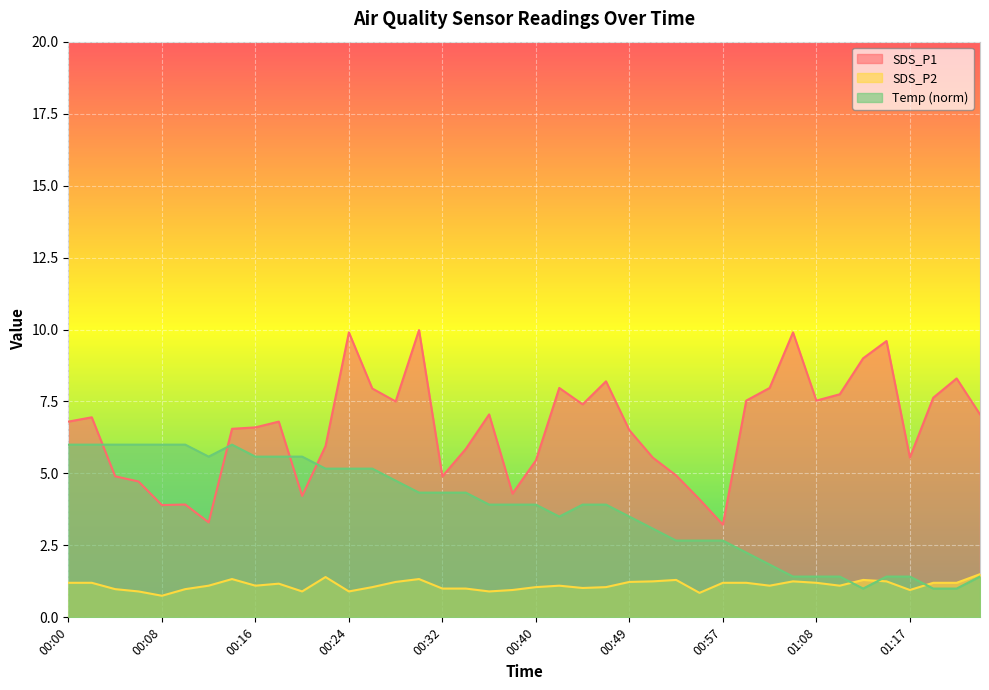

At which label is Temp closest to 3?

00:51